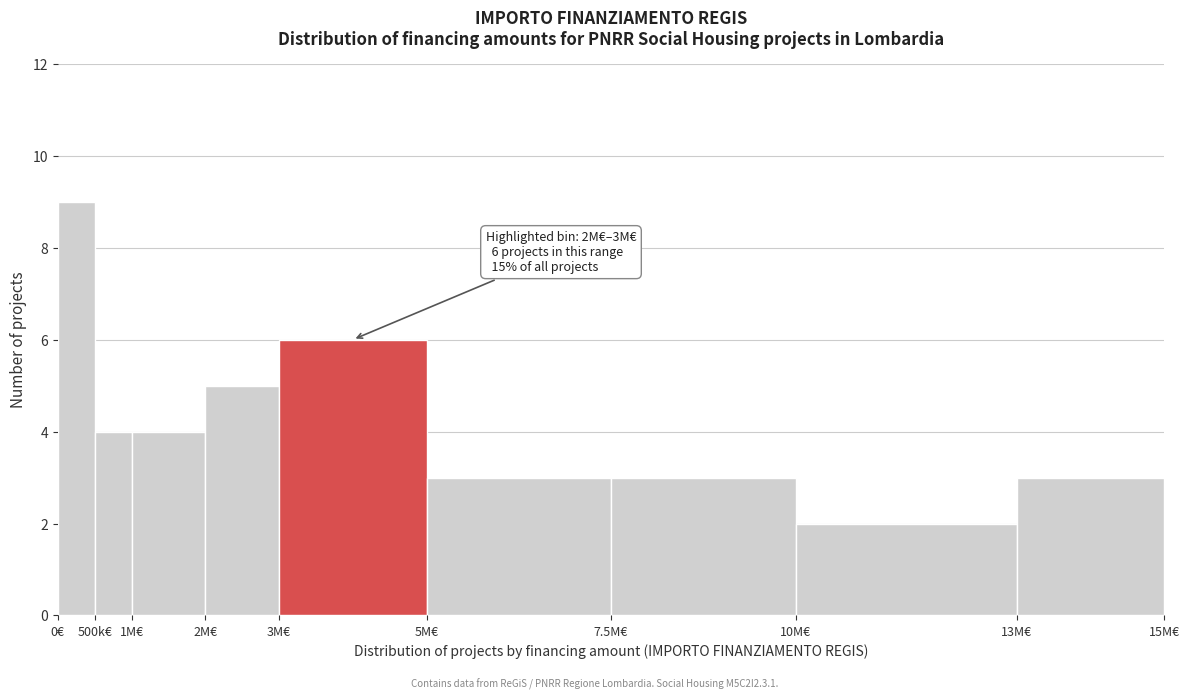

Reading right to left, list all the values displayed in this chart.

13M€=3	10M€=2	7.5M€=3	5M€=3	3M€=6	2M€=5	1M€=4	500k€=4	0€=9